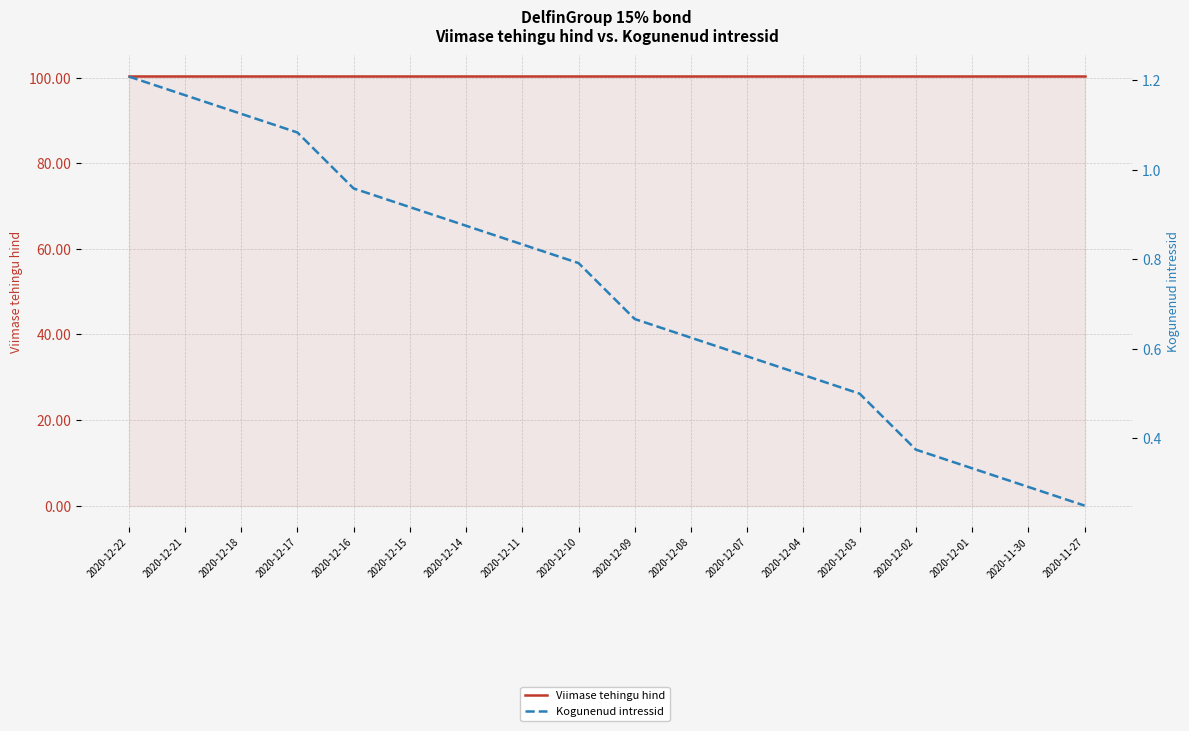

Does the chart display data point markers on the line(s)?

No